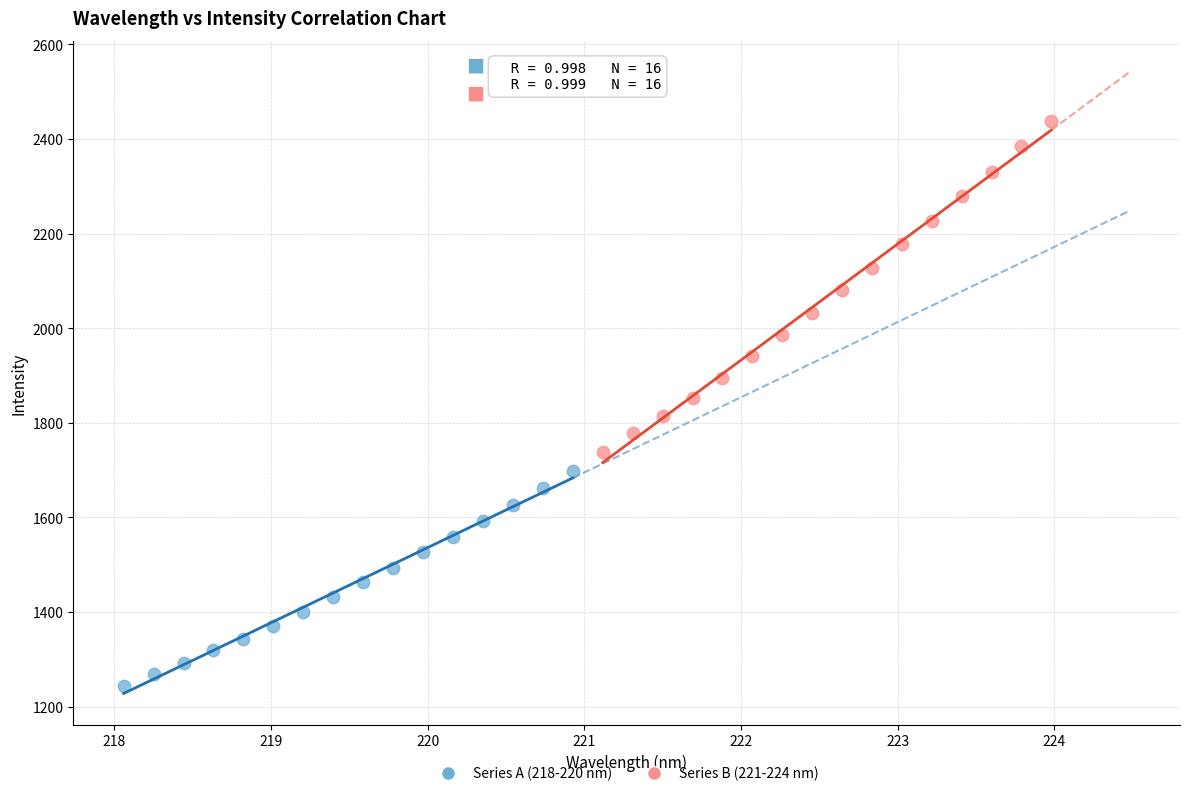

Which series has the widest spread of Y values?

Series B (221-224 nm)